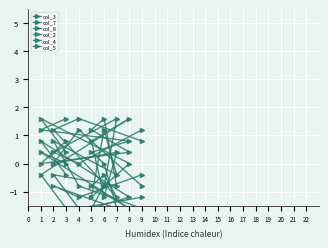

How many values in col_4 are below zero?

4